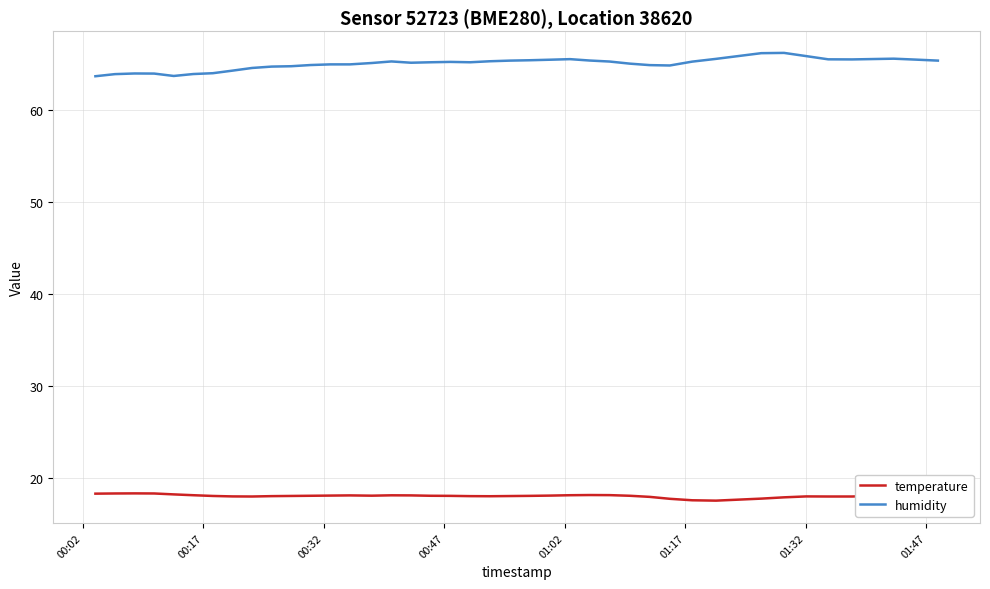

What is the lowest value of the humidity series?

63.7